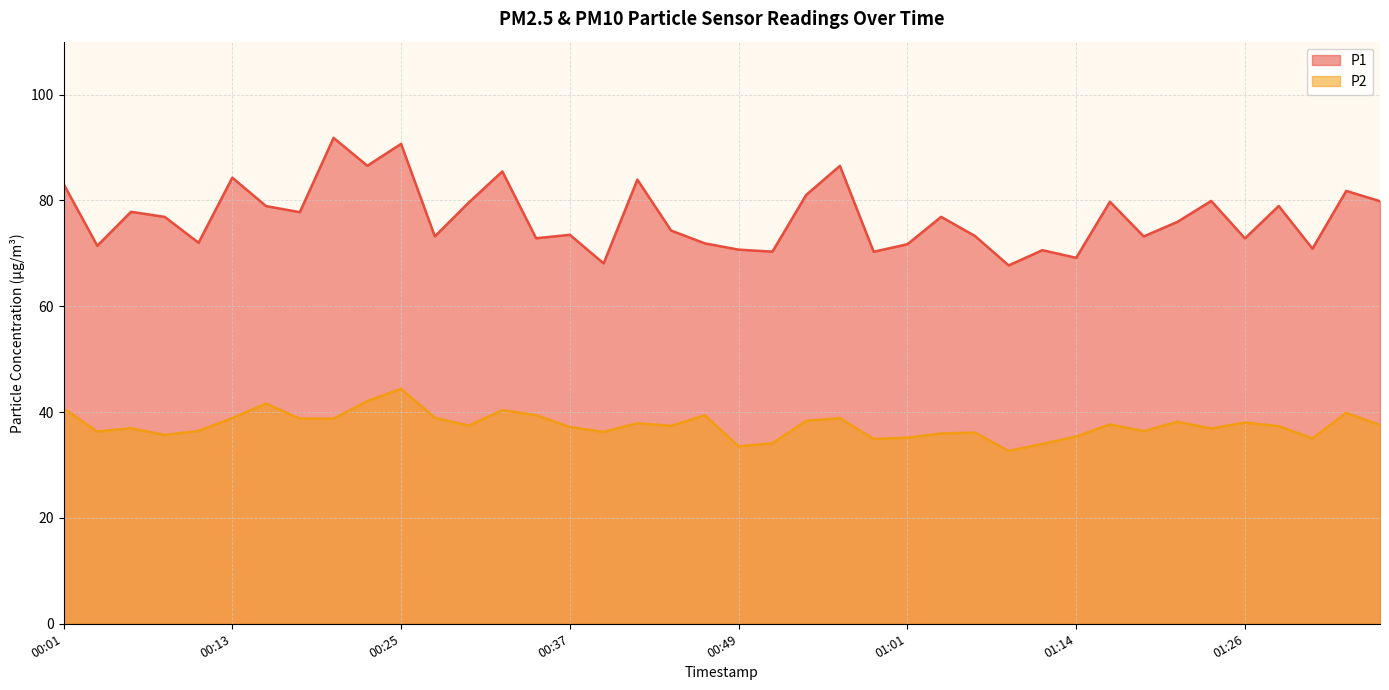

At how many categories does at least one series exceed 74?

22